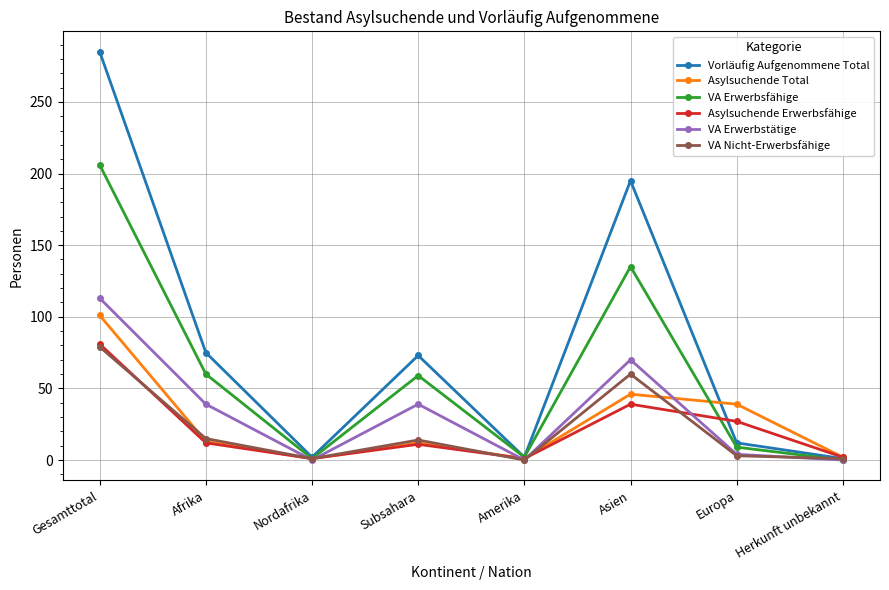

What is the maximum value shown in the chart?

285